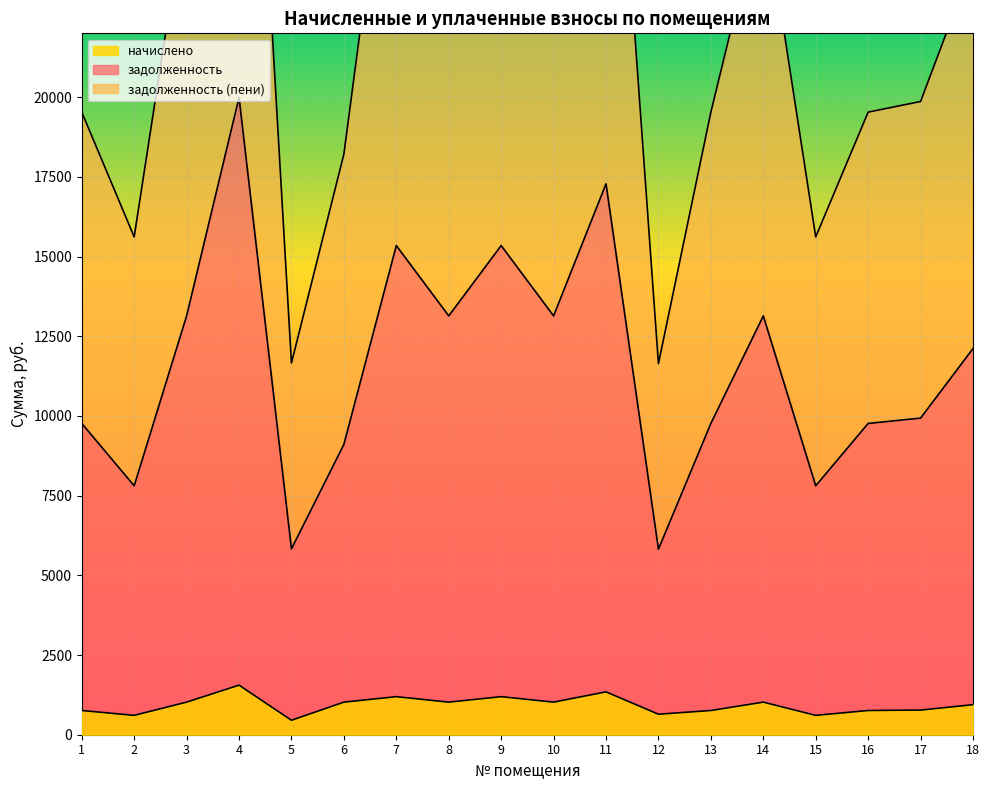

How many values in the задолженность series exceed 12113?

9